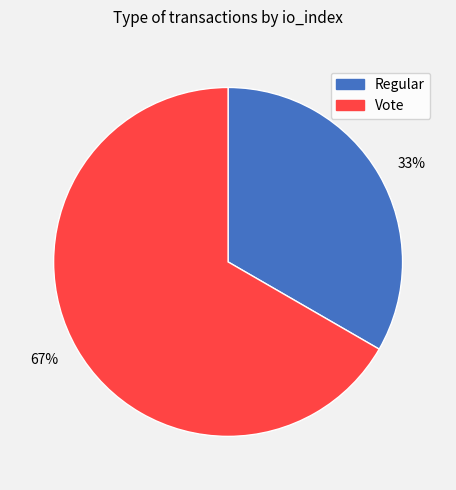

Which category accounts for the majority?

67%